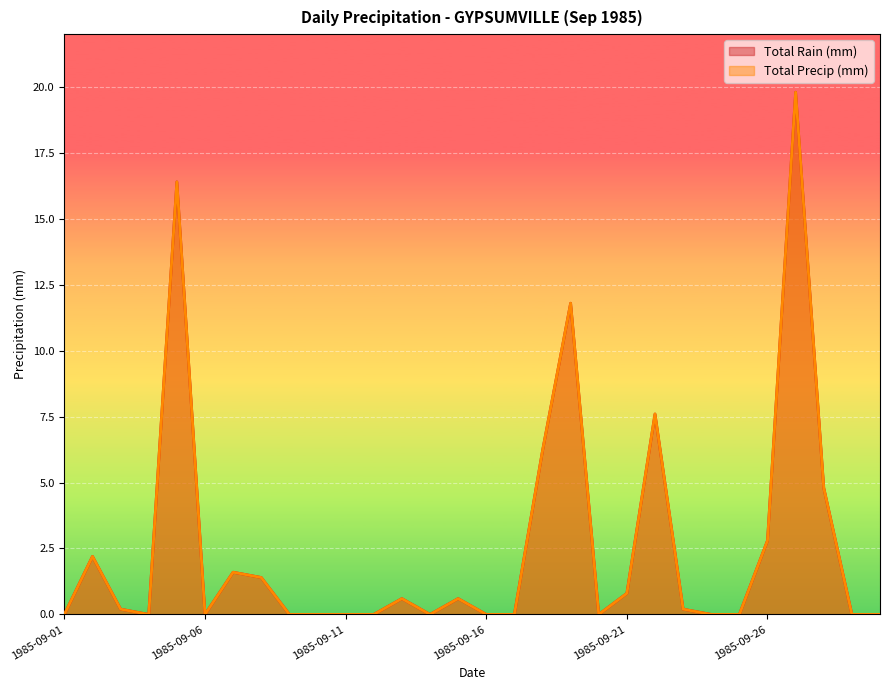

Which series has the largest total across all categories?

Total Rain (mm)